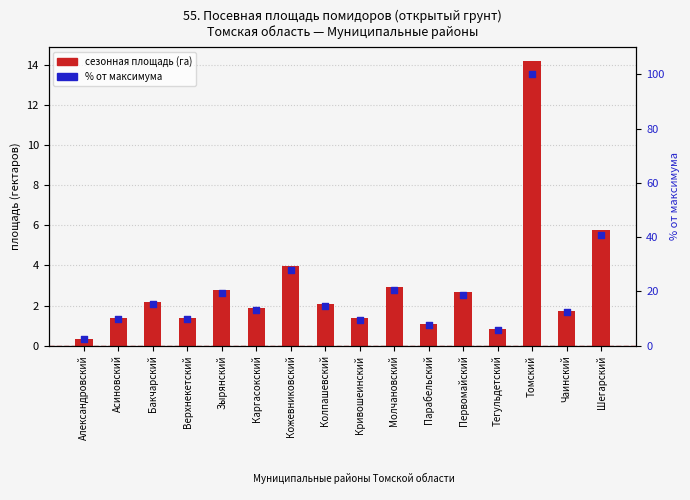

Which series reaches the minimum Y coordinate?

сезонная площадь (га)